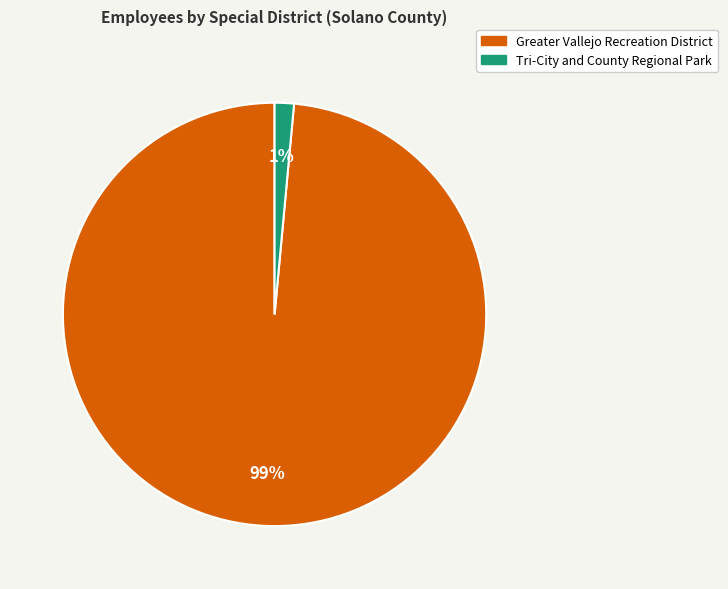

True or false: Greater Vallejo Recreation District accounts for 89% of the total.

False